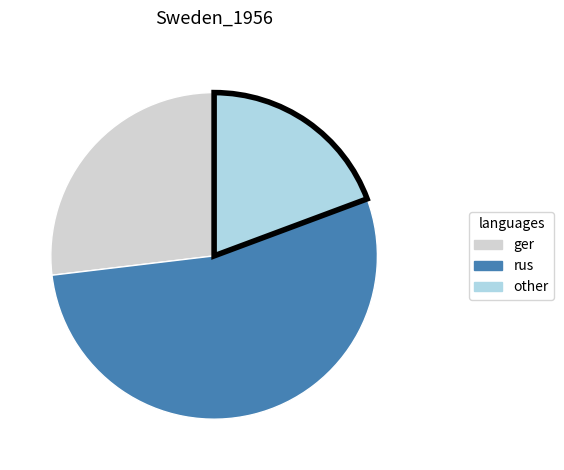

Does any single category account for the majority?

Yes